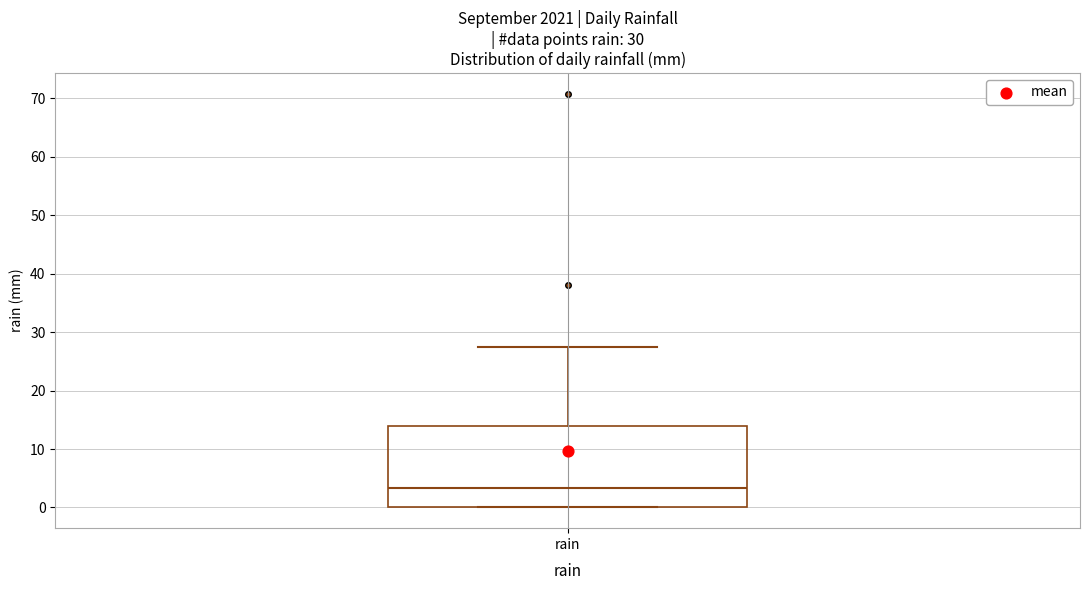

Transcribe this box plot: give where the median line is, the range the box spans, and where the two whiskers end, as read against the y-axis. The values are not printed on the chart, so give them approximately, as read against the axis.

median 3, box 0 to 14, whiskers 0 to 27